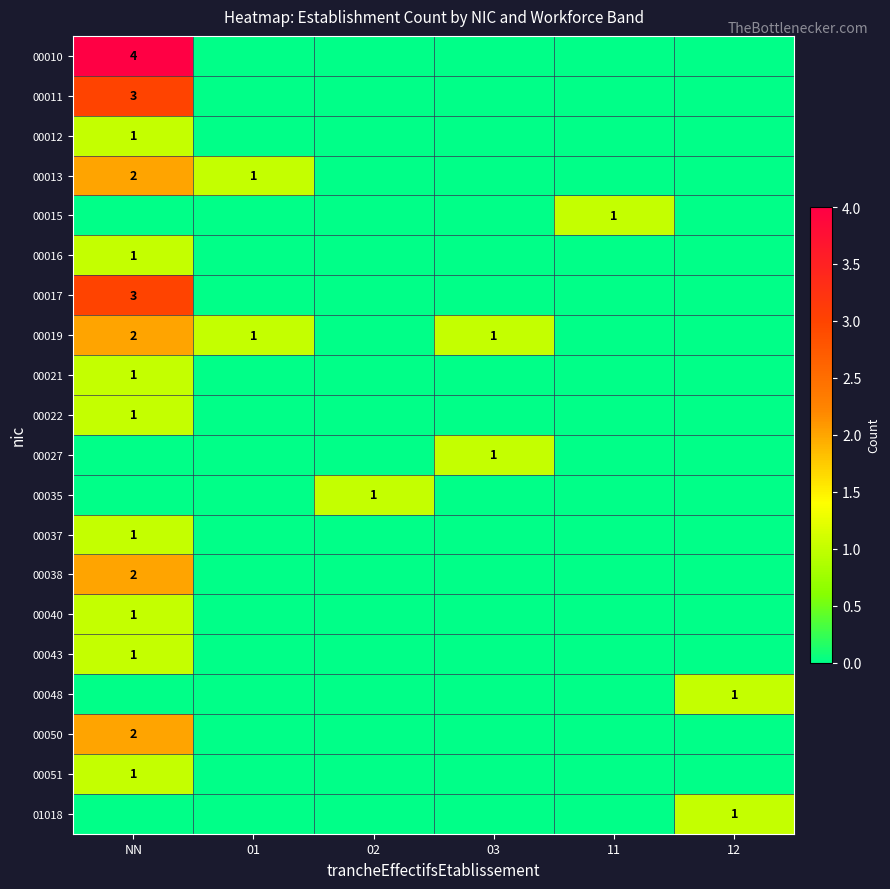

The value of 00010 at NN is 6. True or false?

False